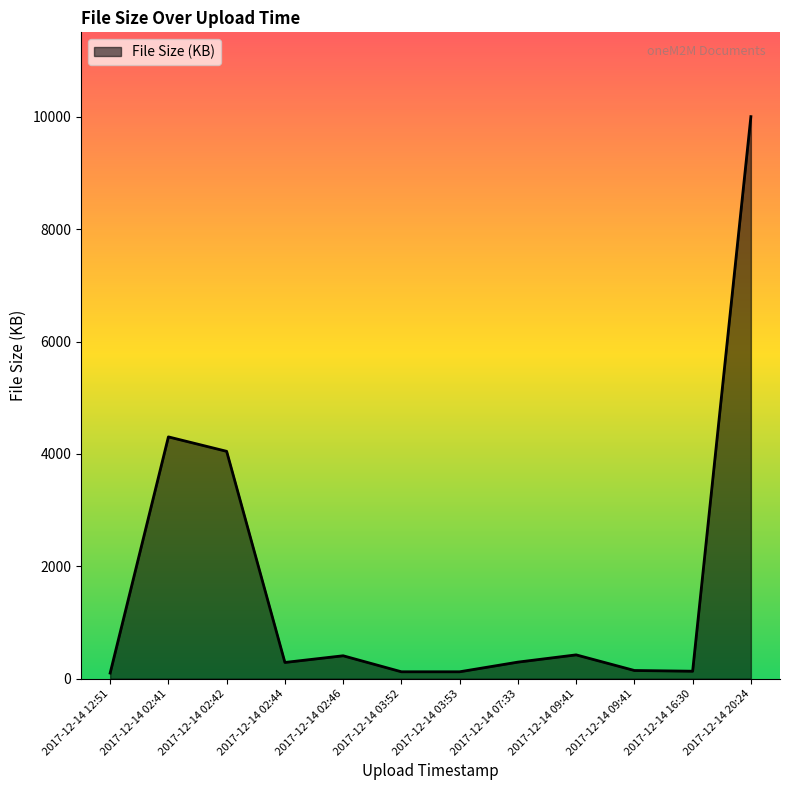

Where does the data first go above 295?

2017-12-14 02:41